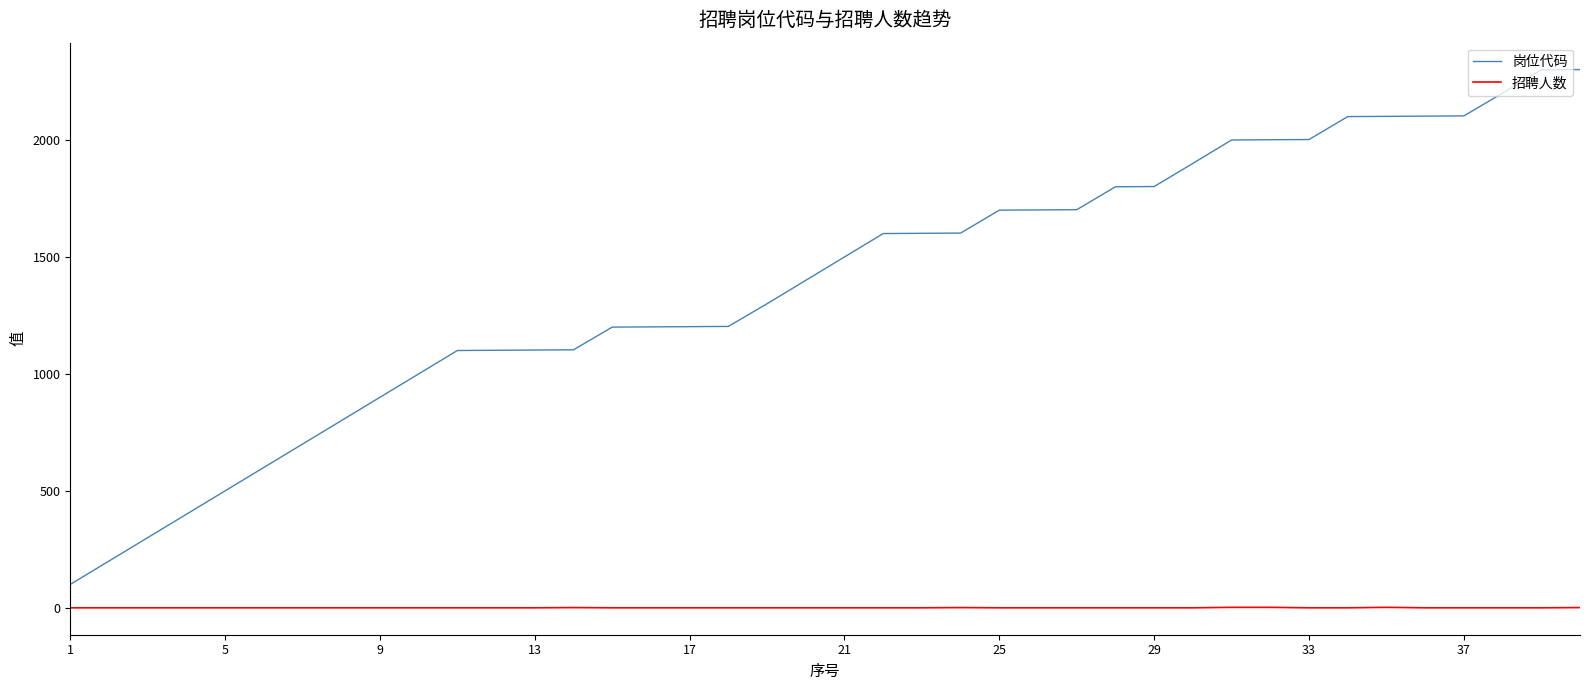

List the series in order of their peak value, lowest first.

招聘人数, 岗位代码